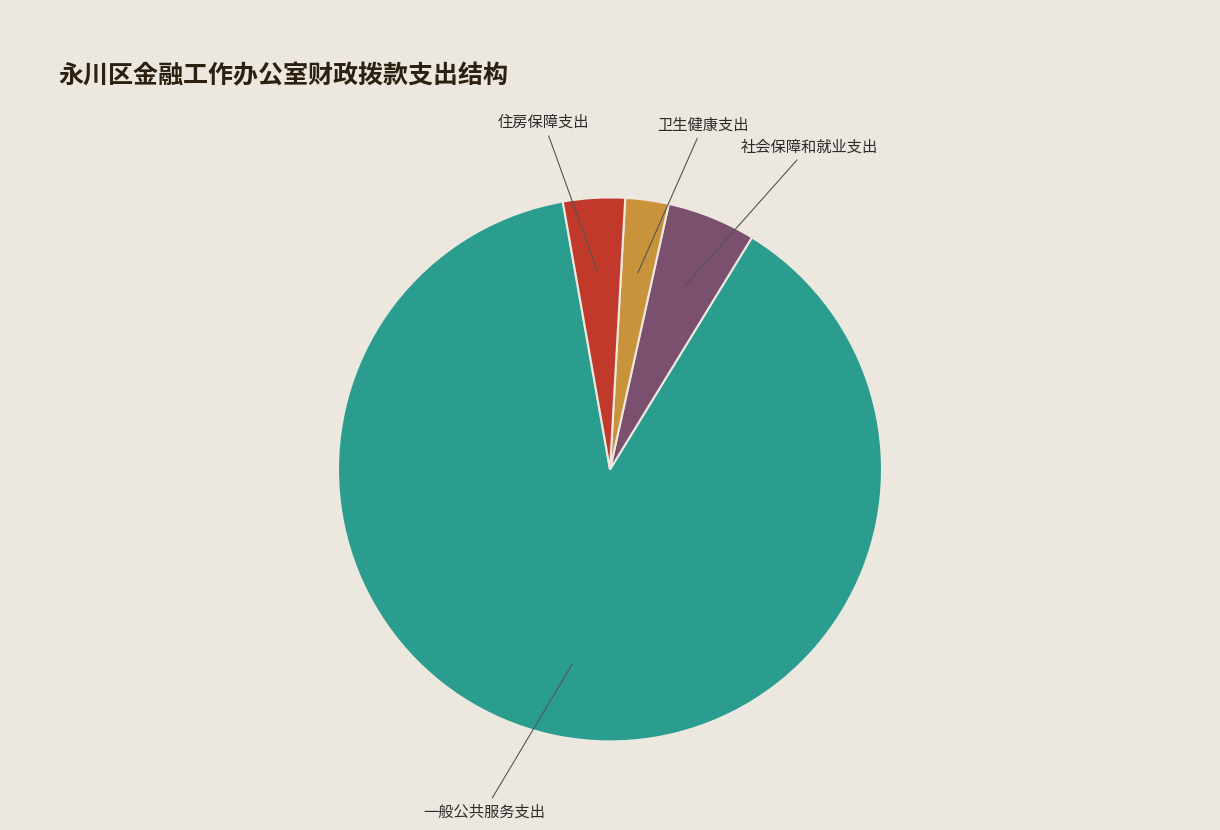

Is there any slice that represents more than half of the pie?

Yes